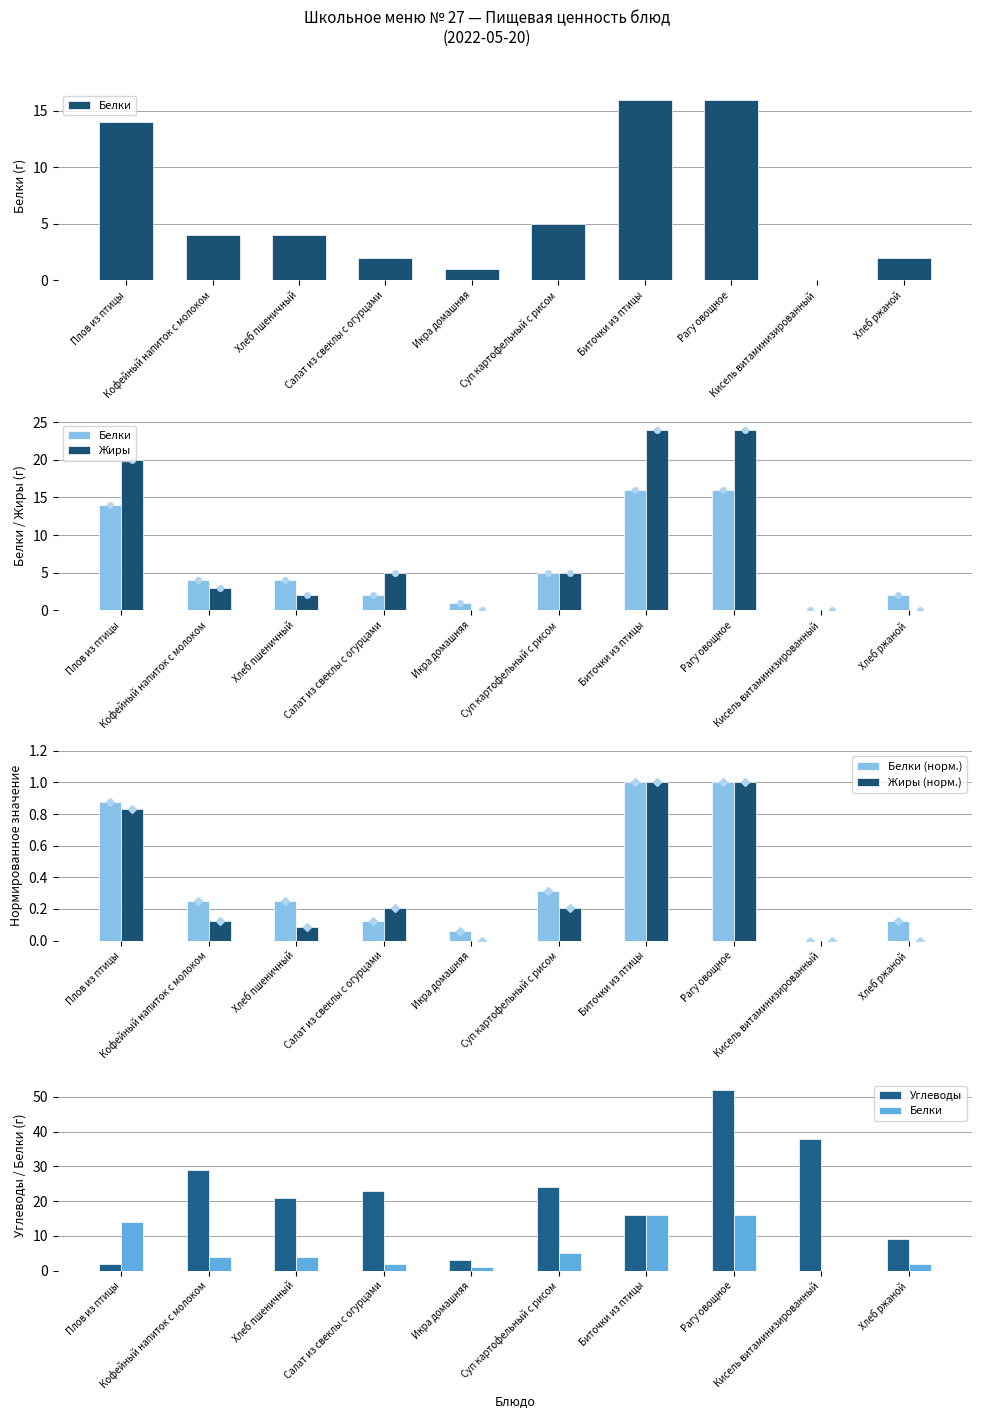

Reading left to right, what are all the values shown in this chart?

Белки: Плов из птицы=14.0	Кофейный напиток с молоком=4.0	Хлеб пшеничный=4.0	Салат из свеклы с огурцами=2.0	Икра домашняя=1.0	Суп картофельный с рисом=5.0	Биточки из птицы=16.0	Рагу овощное=16.0	Кисель витаминизированный=0.0	Хлеб ржаной=2.0
Жиры: Плов из птицы=20.0	Кофейный напиток с молоком=3.0	Хлеб пшеничный=2.0	Салат из свеклы с огурцами=5.0	Икра домашняя=0.0	Суп картофельный с рисом=5.0	Биточки из птицы=24.0	Рагу овощное=24.0	Кисель витаминизированный=0.0	Хлеб ржаной=0.0
Белки (норм.): Плов из птицы=0.9	Кофейный напиток с молоком=0.2	Хлеб пшеничный=0.2	Салат из свеклы с огурцами=0.1	Икра домашняя=0.1	Суп картофельный с рисом=0.3	Биточки из птицы=1.0	Рагу овощное=1.0	Кисель витаминизированный=0.0	Хлеб ржаной=0.1
Жиры (норм.): Плов из птицы=0.8	Кофейный напиток с молоком=0.1	Хлеб пшеничный=0.1	Салат из свеклы с огурцами=0.2	Икра домашняя=0.0	Суп картофельный с рисом=0.2	Биточки из птицы=1.0	Рагу овощное=1.0	Кисель витаминизированный=0.0	Хлеб ржаной=0.0
Углеводы: Плов из птицы=2.0	Кофейный напиток с молоком=29.0	Хлеб пшеничный=21.0	Салат из свеклы с огурцами=23.0	Икра домашняя=3.0	Суп картофельный с рисом=24.0	Биточки из птицы=16.0	Рагу овощное=52.0	Кисель витаминизированный=38.0	Хлеб ржаной=9.0